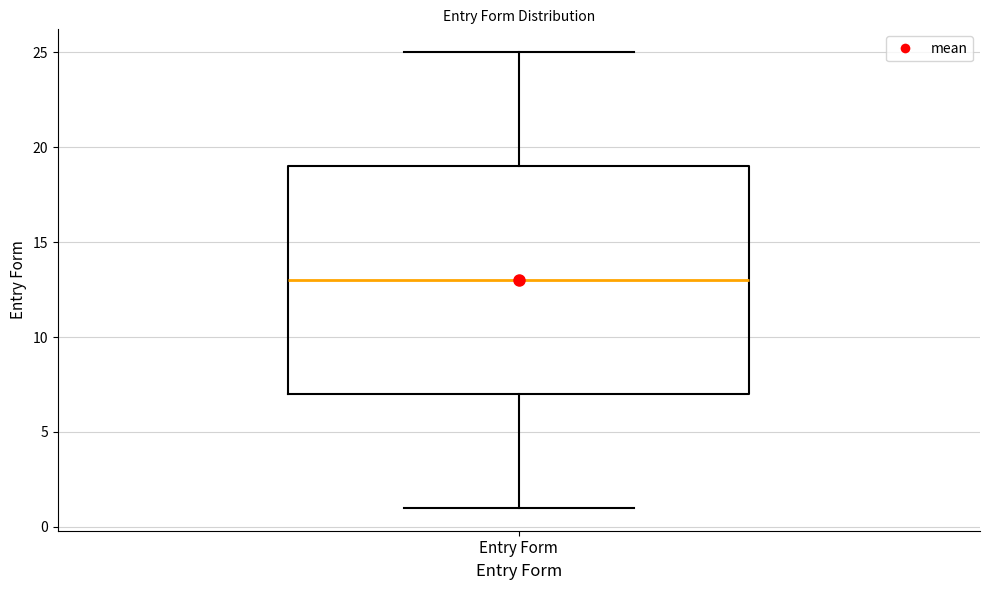

Read this box plot against the y-axis: the position of the median line, the range covered by the box, and the ends of both whiskers. The values are not printed on the chart, so give them approximately, as read against the axis.

median 13, box 7 to 19, whiskers 1 to 25